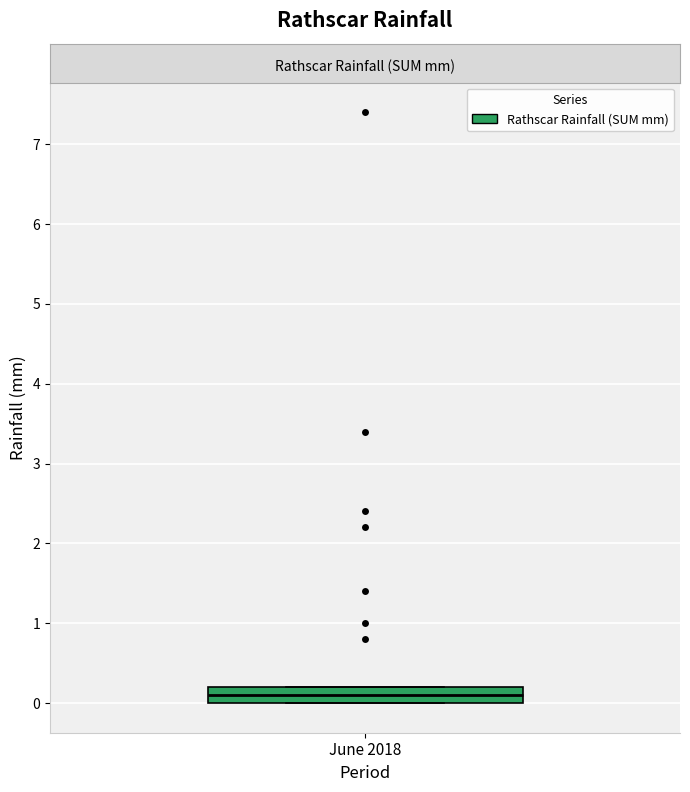

Where does the median line of the box for June 2018 sit on the y-axis? The values are not printed on the chart, so give them approximately, as read against the axis.

0.1